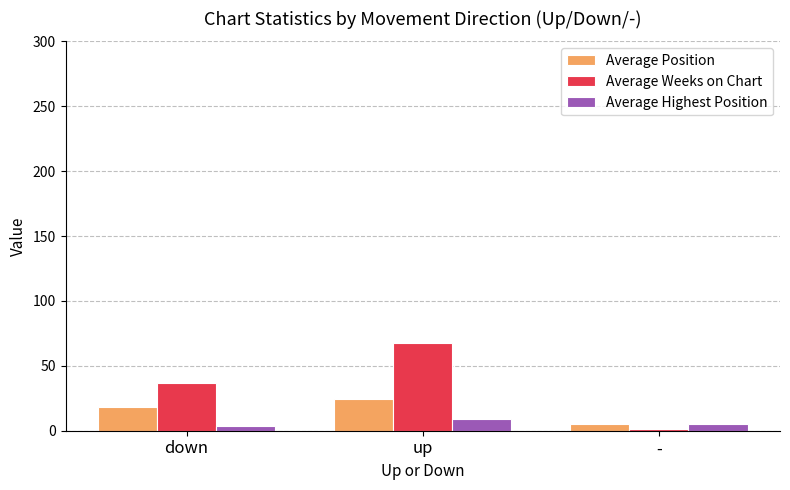

At how many categories does at least one series exceed 22?

2